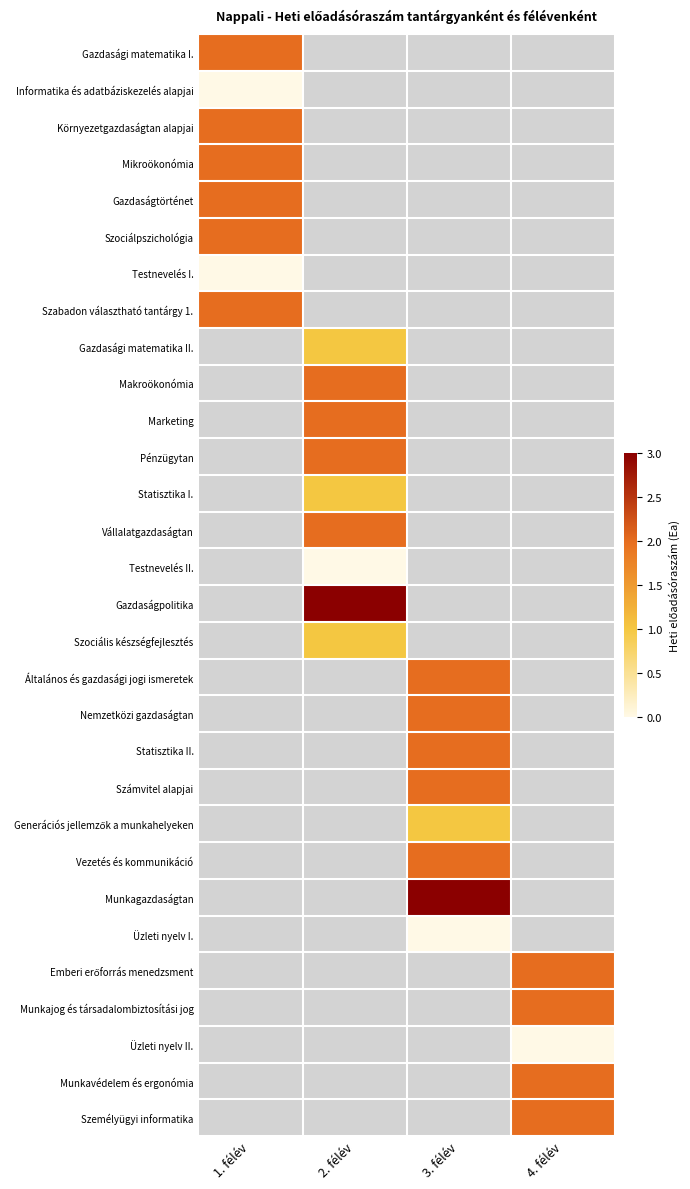

Which label corresponds to the smallest value in the chart?

1. félév